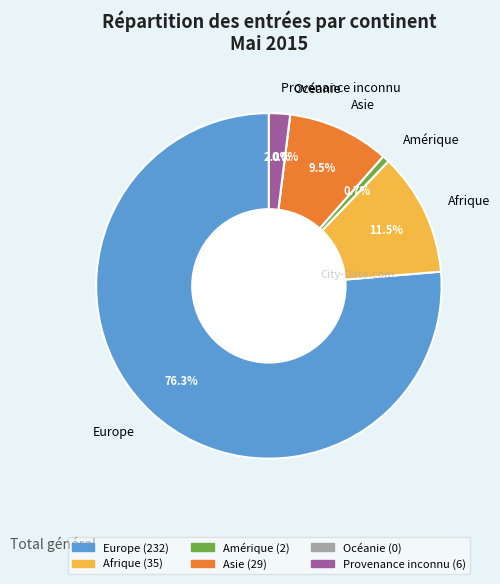

To the nearest percent, what is the combined percentage of Provenance inconnu and Océanie?

2%